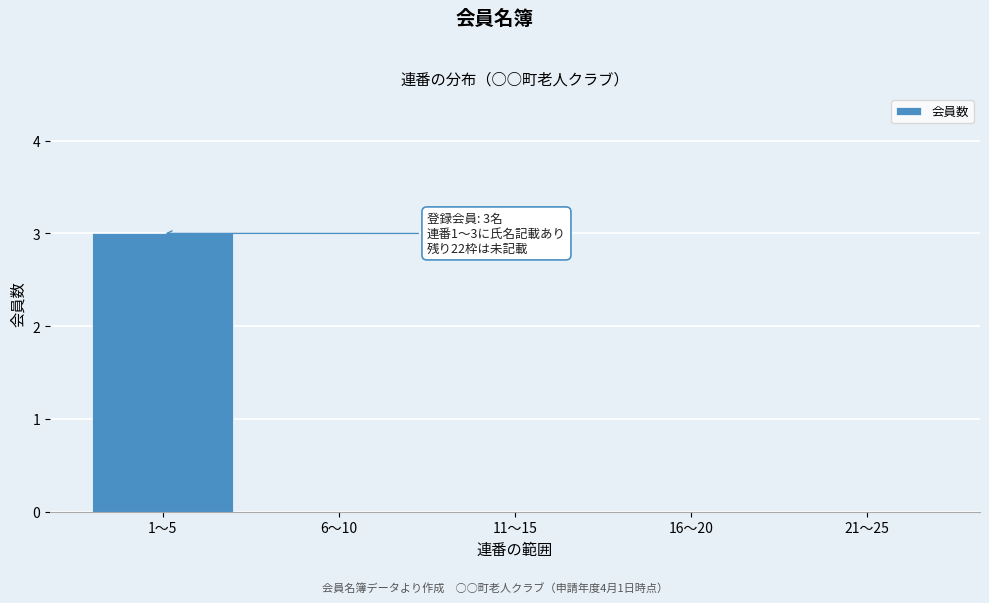

Reading left to right, what are all the values shown in this chart?

1〜5=3	6〜10=0	11〜15=0	16〜20=0	21〜25=0